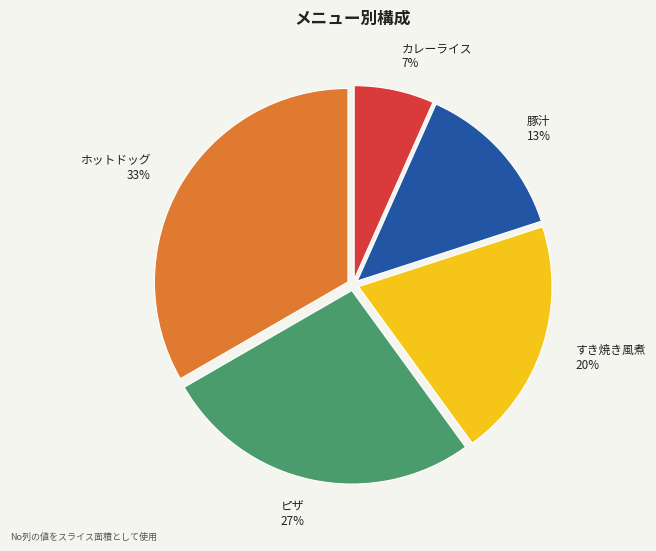

What percentage is the 豚汁 slice, to the nearest percent?

13%